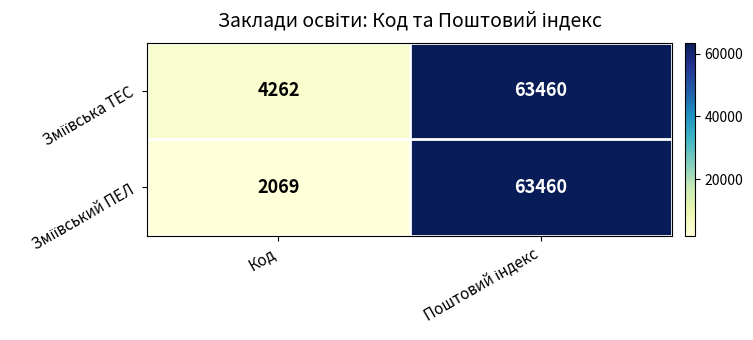

What is the minimum value shown in the chart?

2069